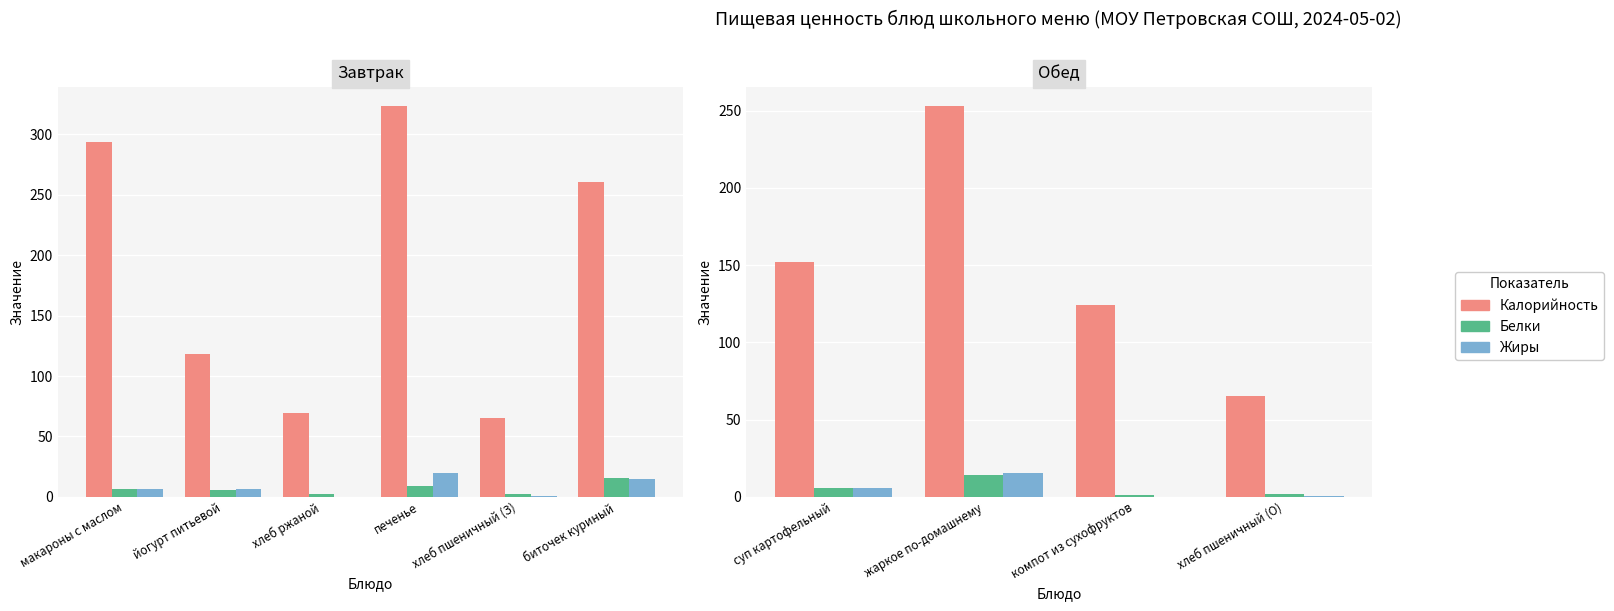

True or false: Жиры has a value of 5.8 at суп картофельный.

True